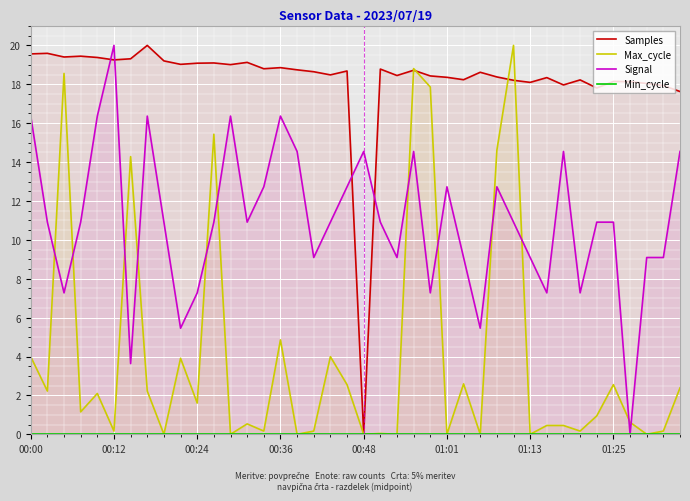

List the series in order of their overall mean, lowest first.

Min_cycle, Max_cycle, Signal, Samples